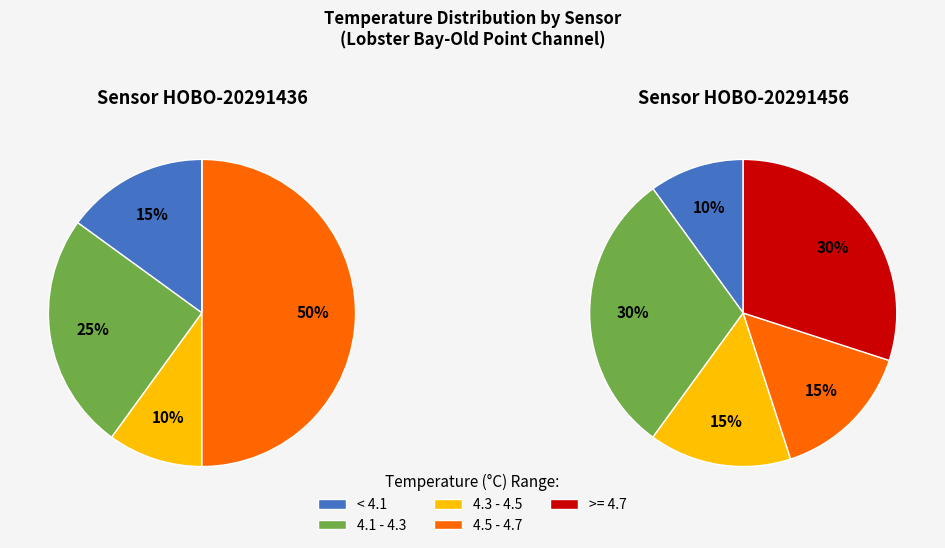

Does 3 represent more than half of the total?

No